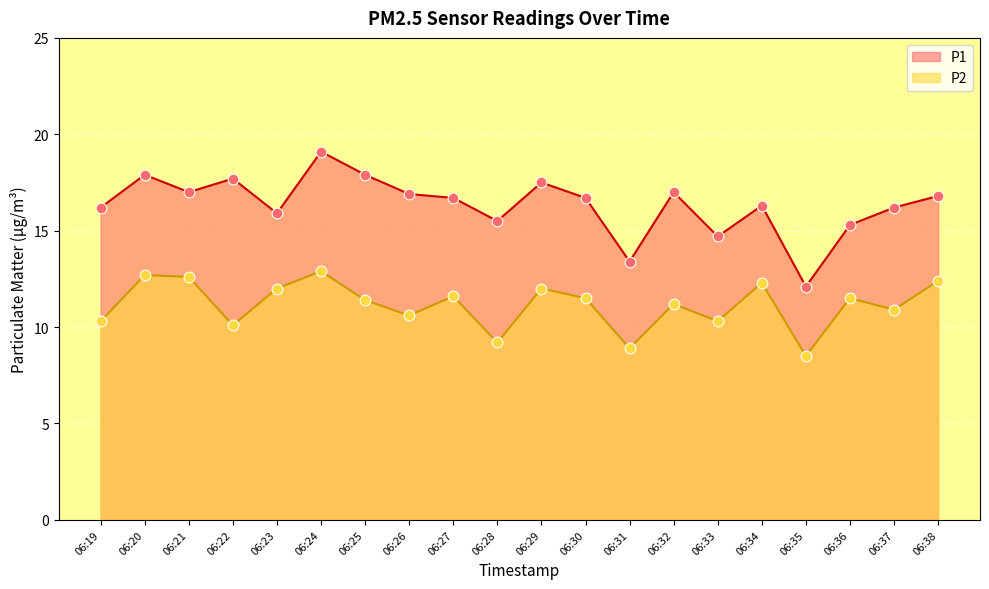

Which series has the largest total across all categories?

P1